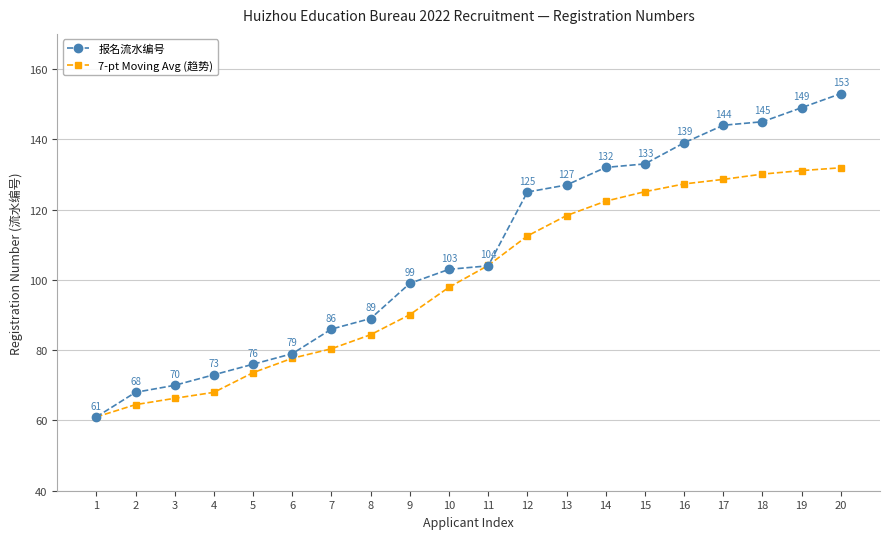

What is the value of the 7-pt Moving Avg (趋势) point at the 13th from the left?

118.3